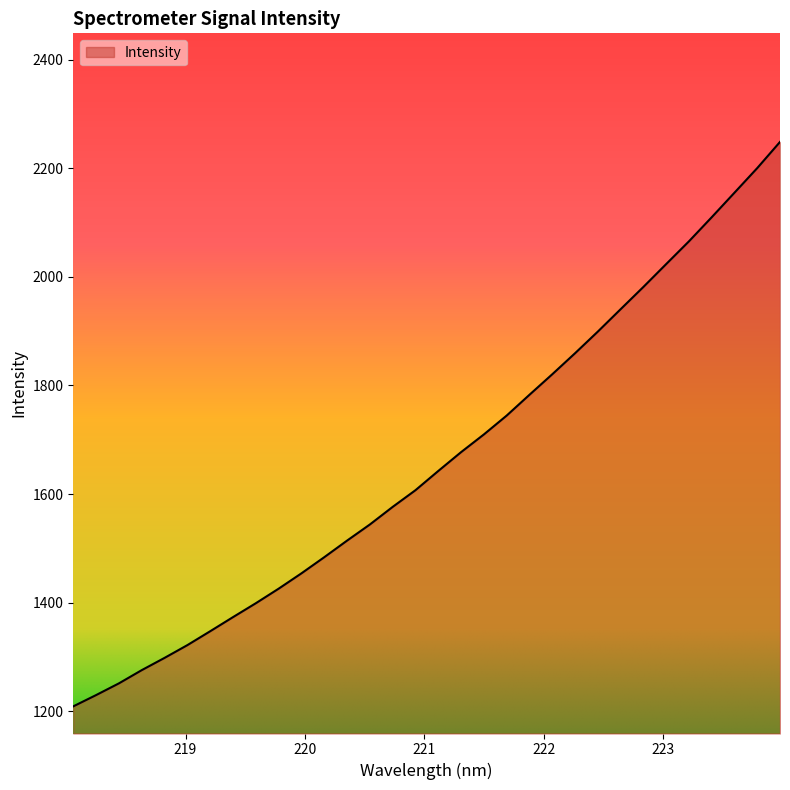

Reading right to left, extract all data points from this chart.

2248.5	2200.3	2154.9	2109.7	2065.4	2023.5	1981.3	1940.3	1899.1	1859.3	1820.5	1782.8	1744.4	1709.7	1677.1	1642.5	1607.1	1576.3	1543.9	1514.2	1483.7	1454.0	1425.7	1398.9	1373.3	1347.3	1321.7	1298.2	1275.7	1251.3	1229.7	1208.9